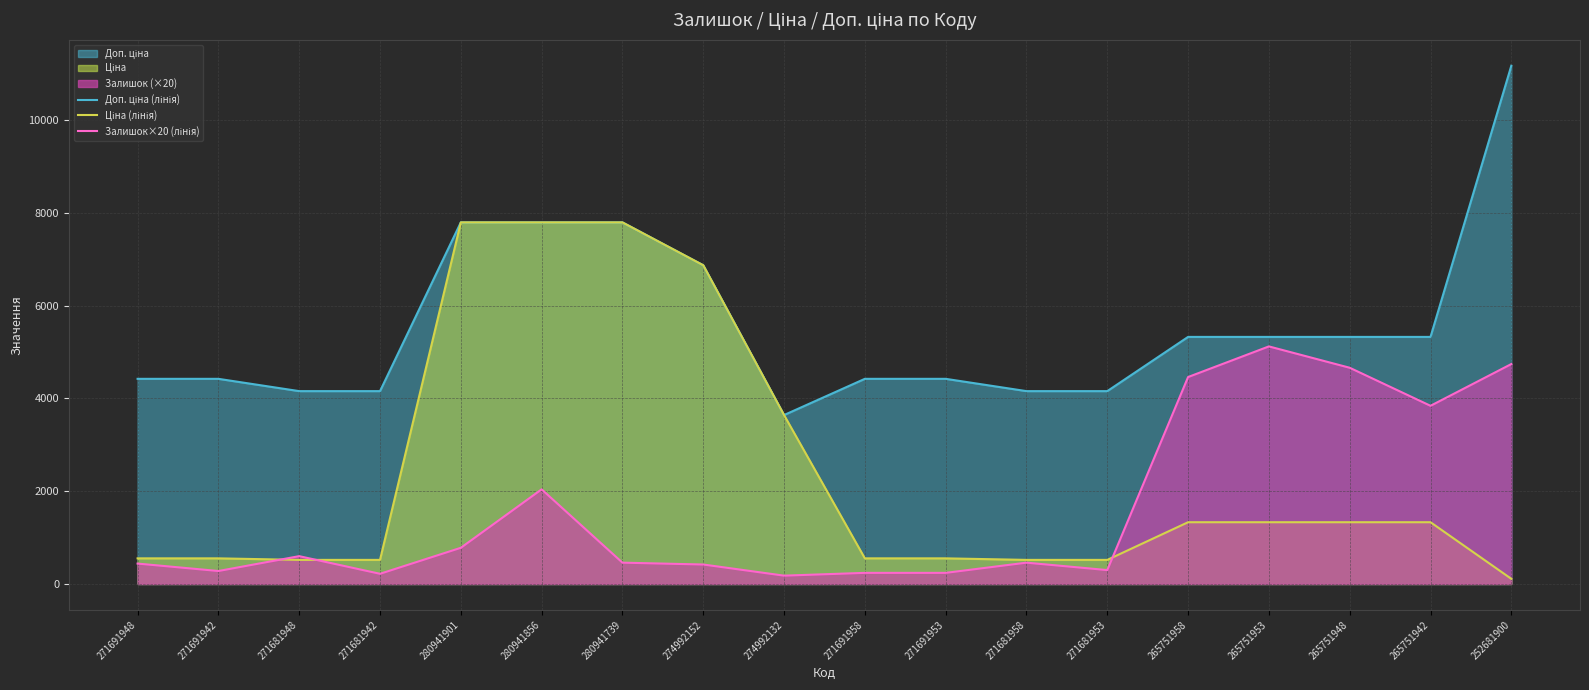

True or false: Доп. ціна (лінія) has more than 0 points higher than both neighbors.

False